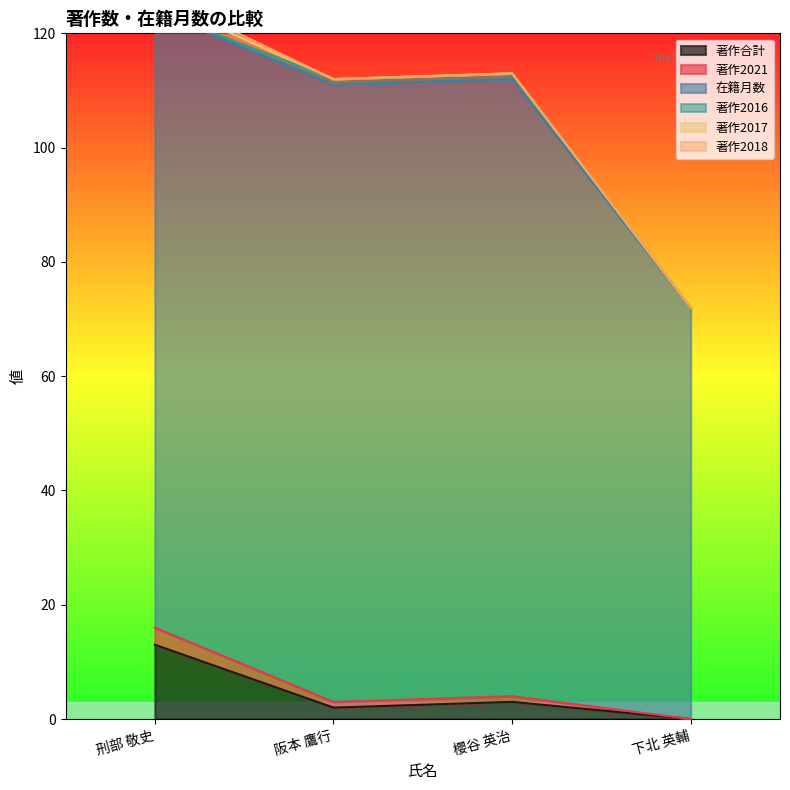

True or false: 著作2018 and 著作2017 cross at least once.

False